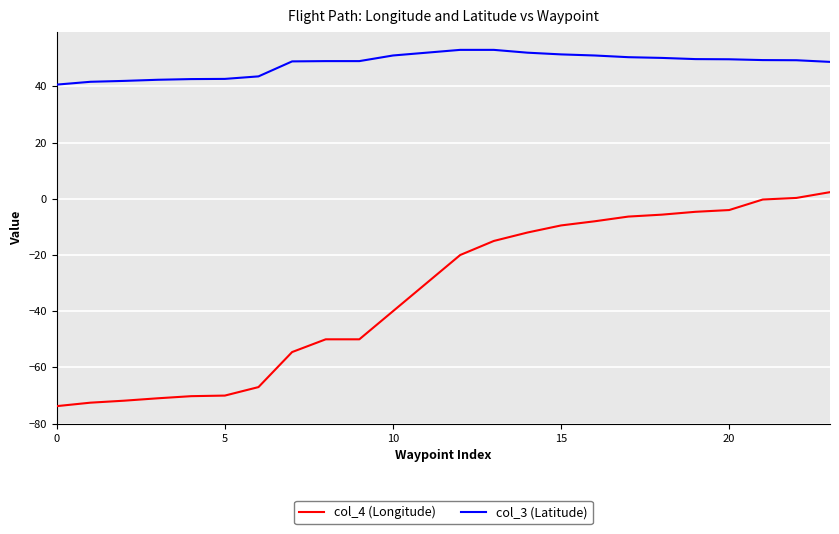

What is the greatest value displayed?

53.0